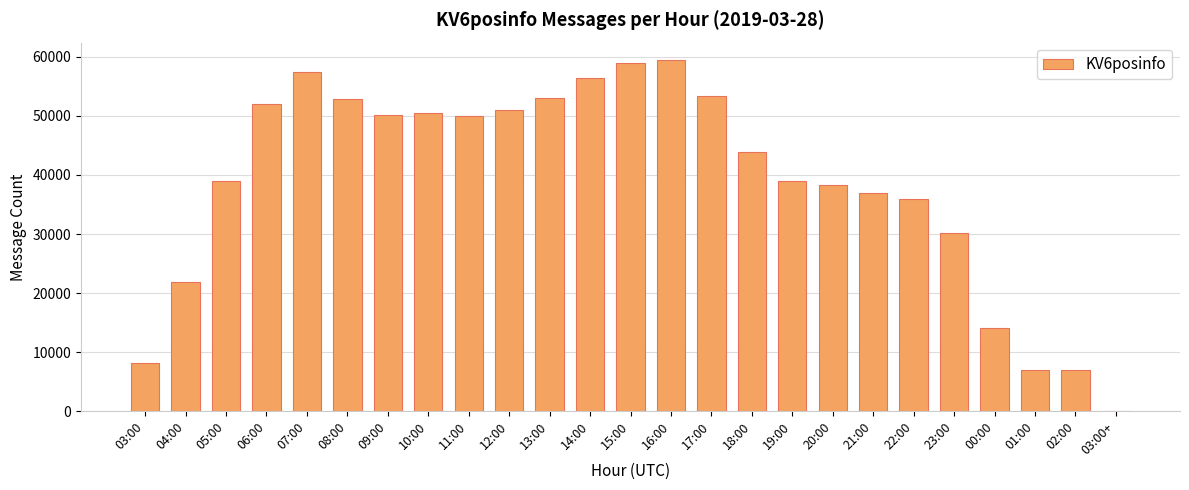

What is the greatest value displayed?

59388